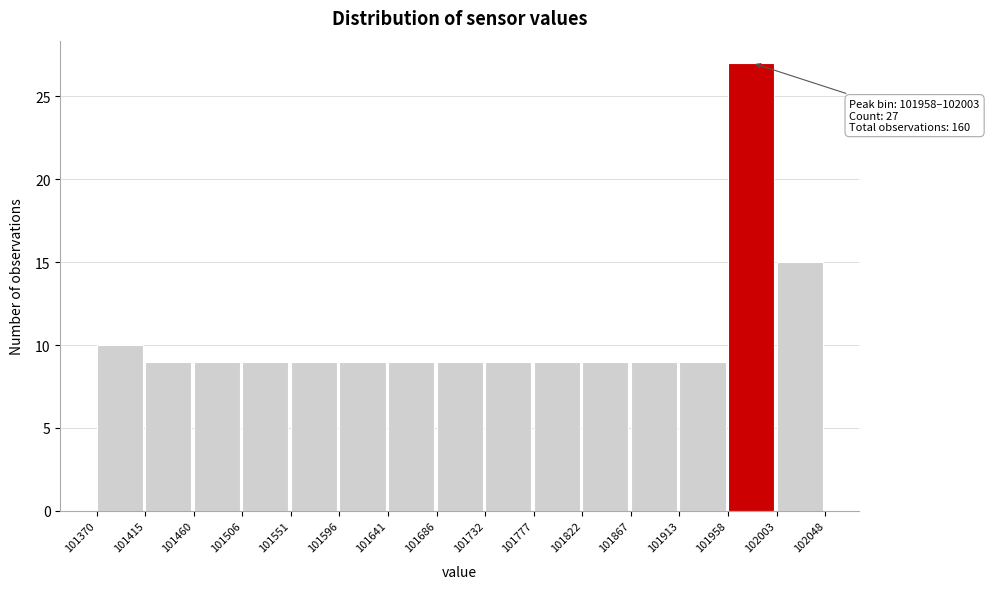

Over which range of the x-axis is the bar tallest?

101958 to 102003